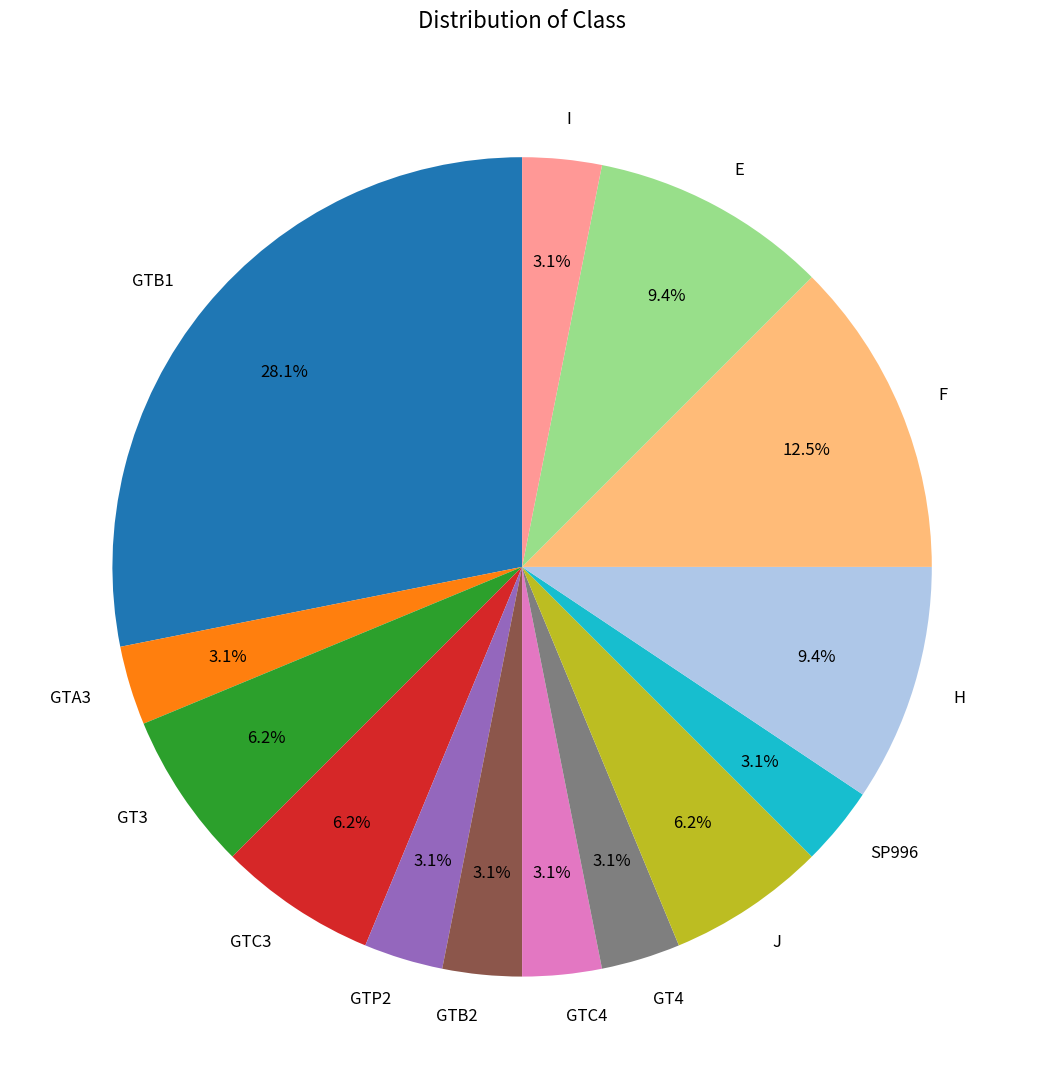

What is the largest slice in the pie chart?

GTB1